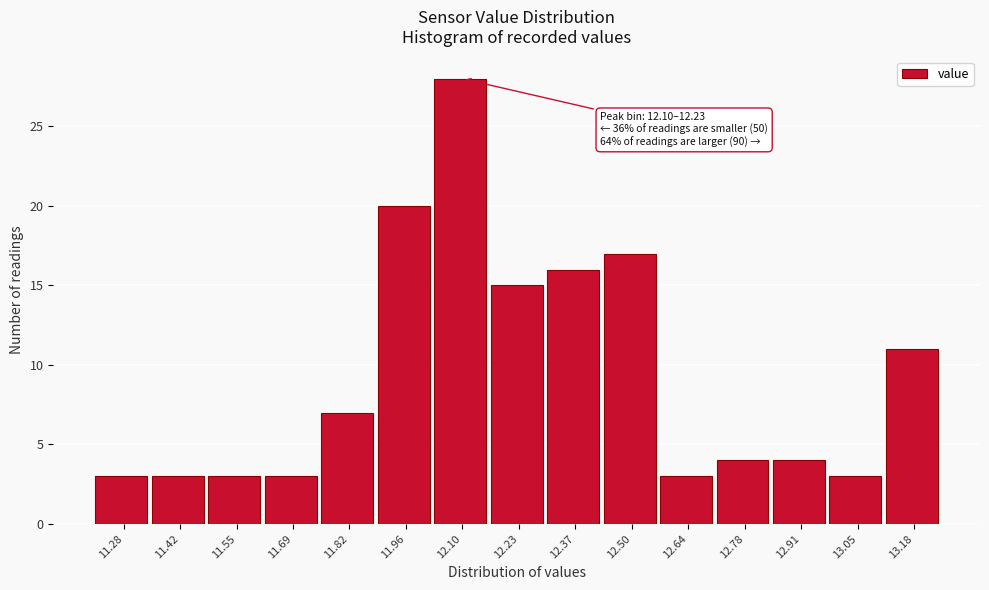

Reading left to right, what are all the values shown in this chart?

3	3	3	3	7	20	28	15	16	17	3	4	4	3	11